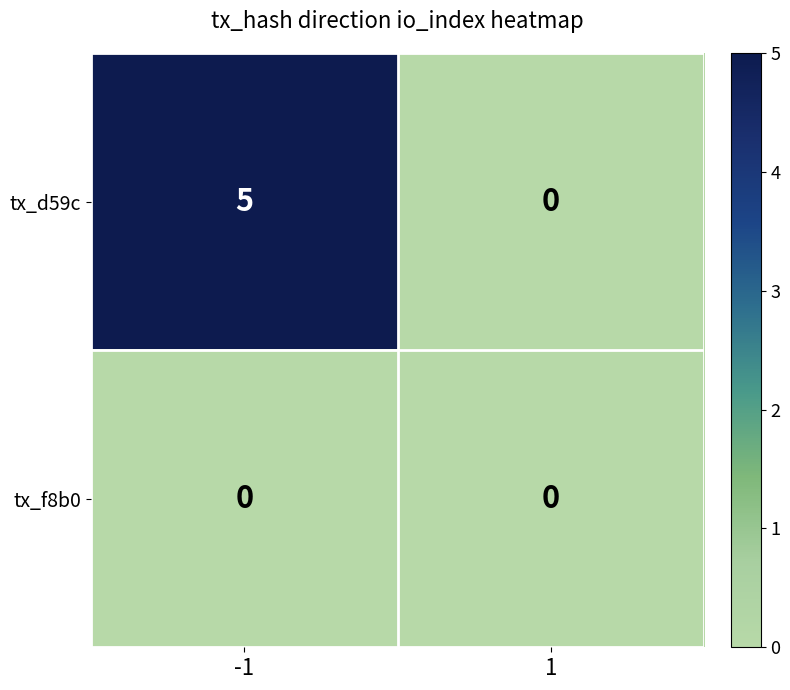

What is the difference between the highest and lowest values at -1?

5